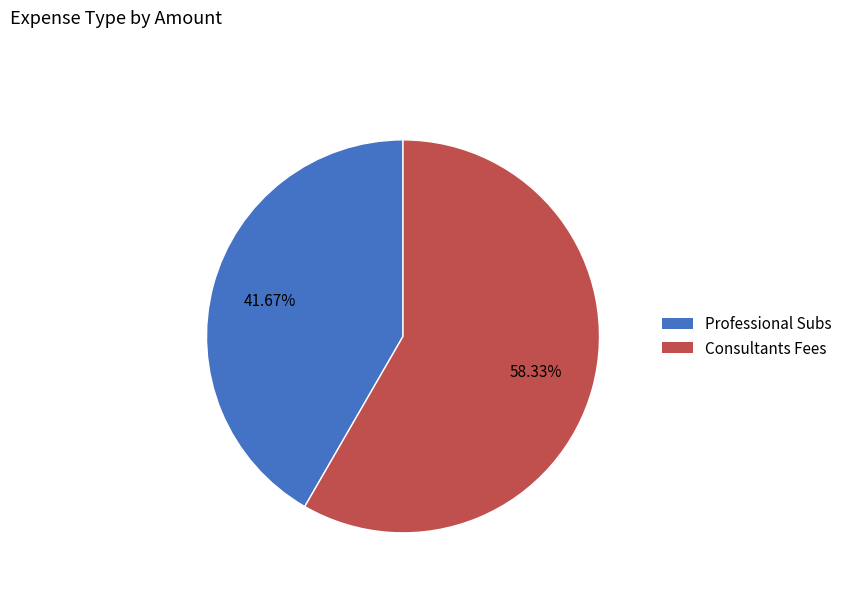

How much of the chart is everything except Consultants Fees?

41.7%